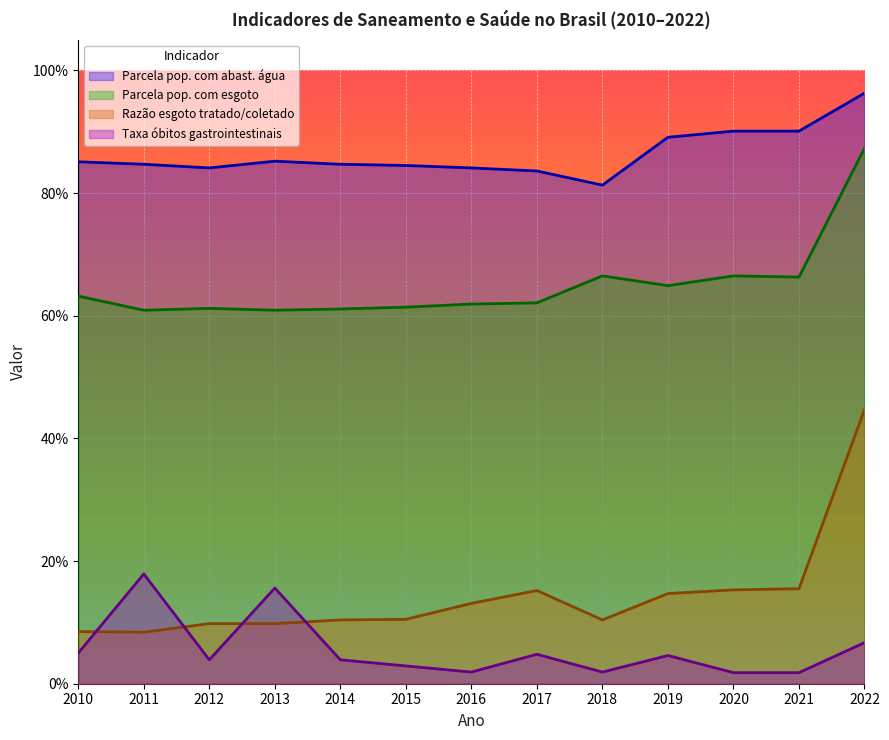

In Taxa óbitos gastrointestinais, how many points are higher than both neighbors (excluding endpoints)?

4